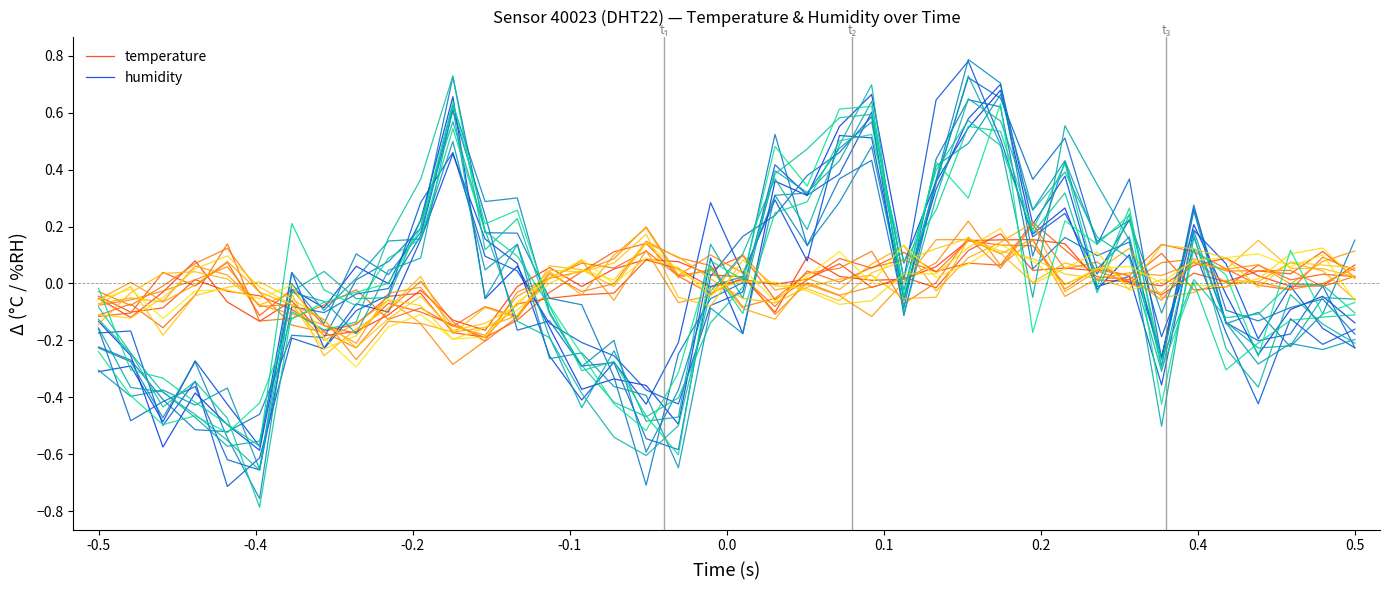

What is the value of the humidity point at the 5th from the left?

-0.5